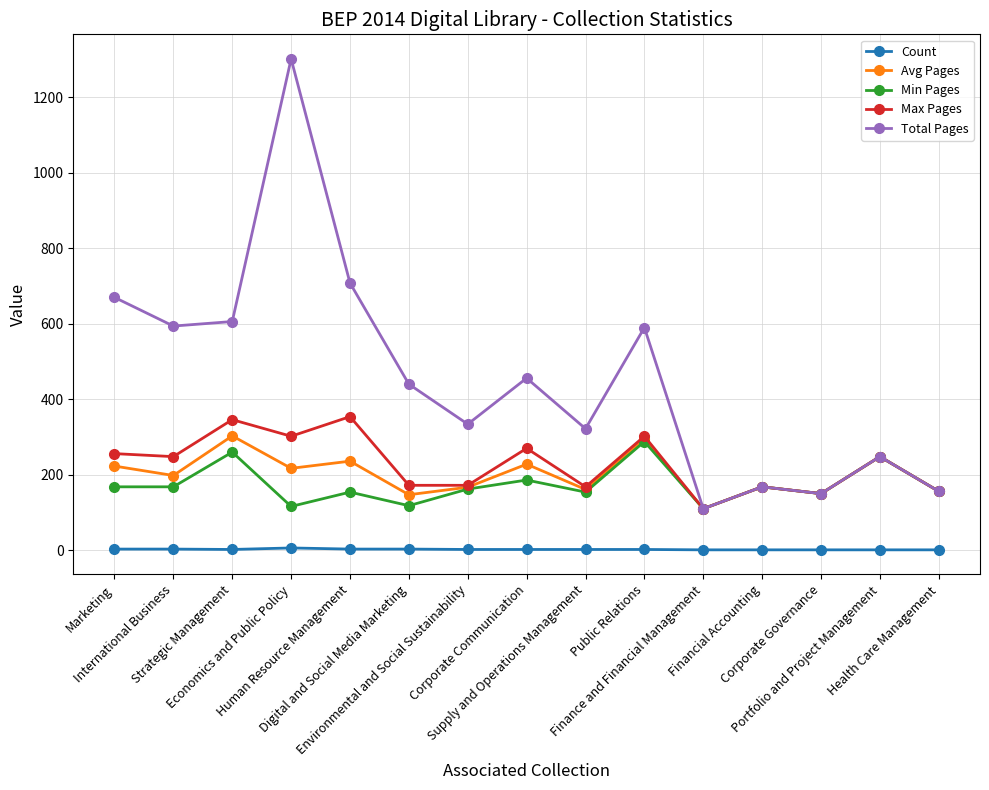

What value does the Min Pages series have at Corporate Governance, to the nearest 50?

150